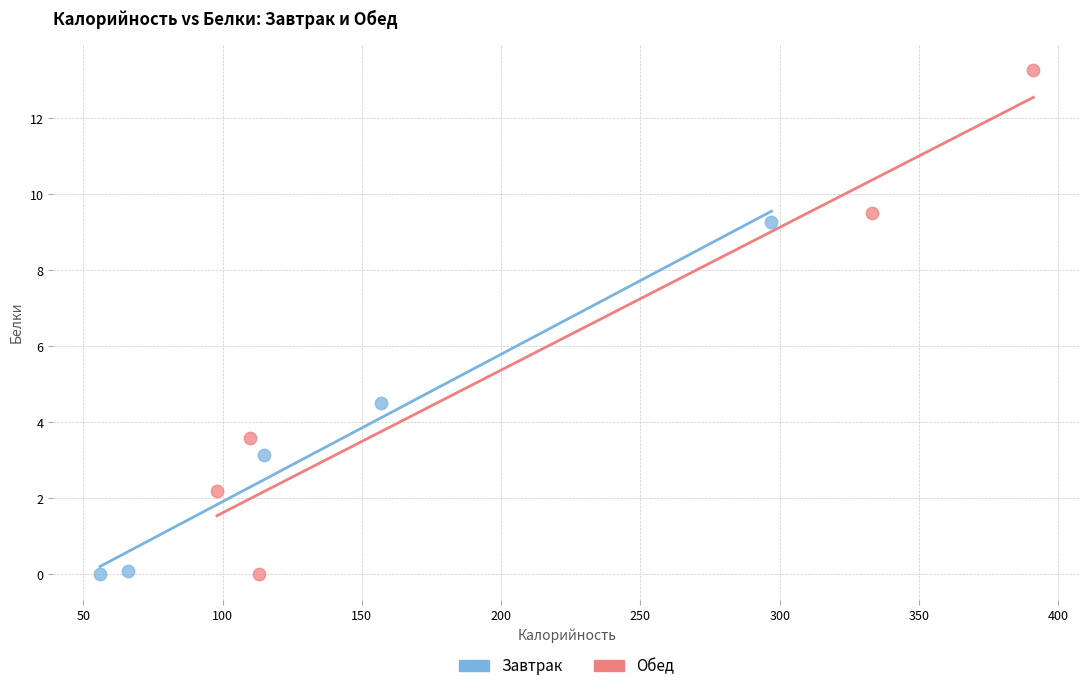

Which series reaches the maximum Y coordinate?

Обед